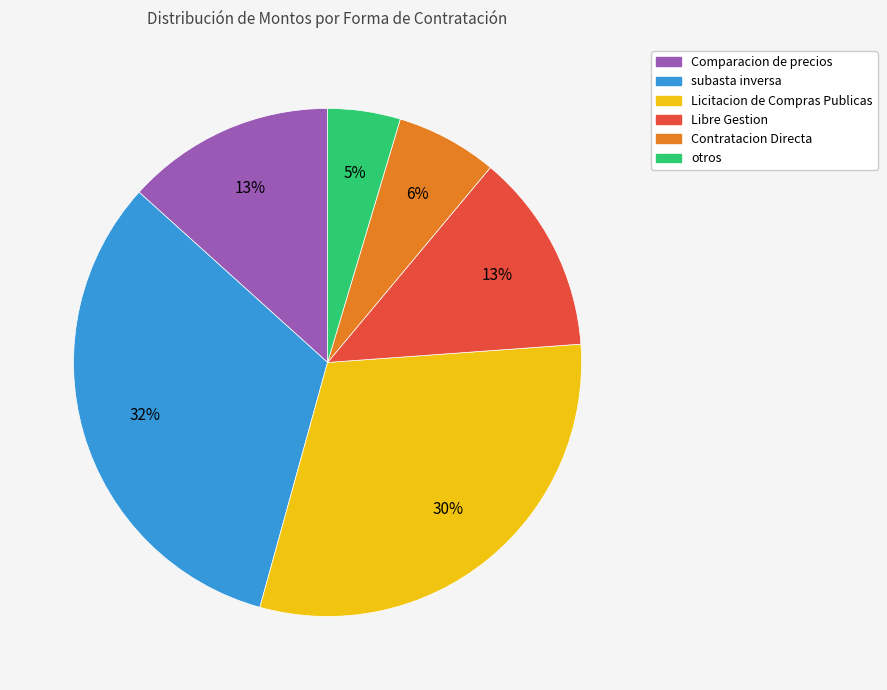

Is there a majority slice in this chart?

No